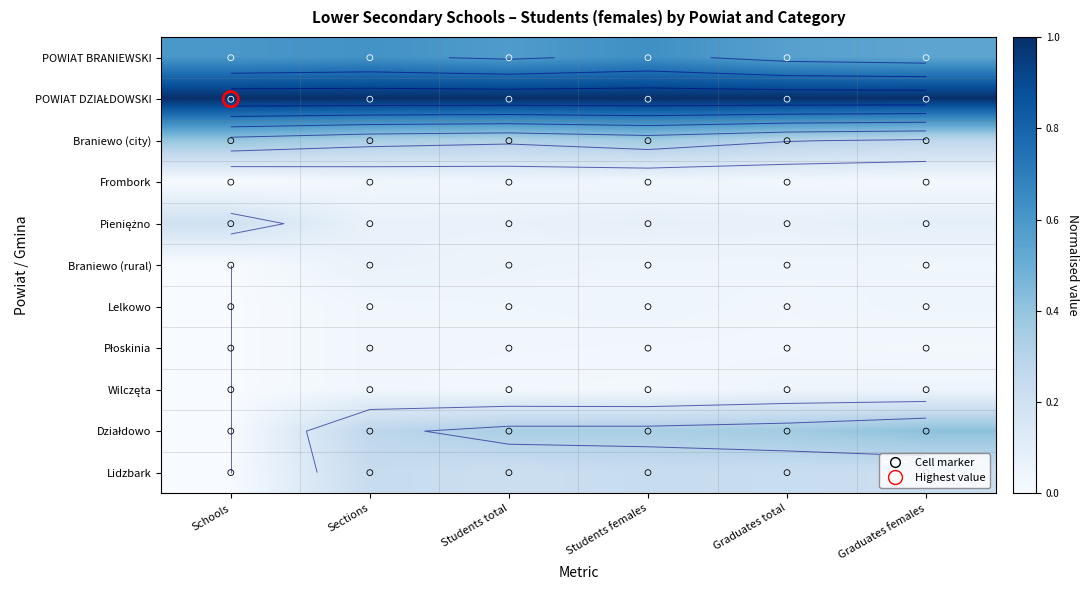

What is the total value across all series at Students females?

2.8